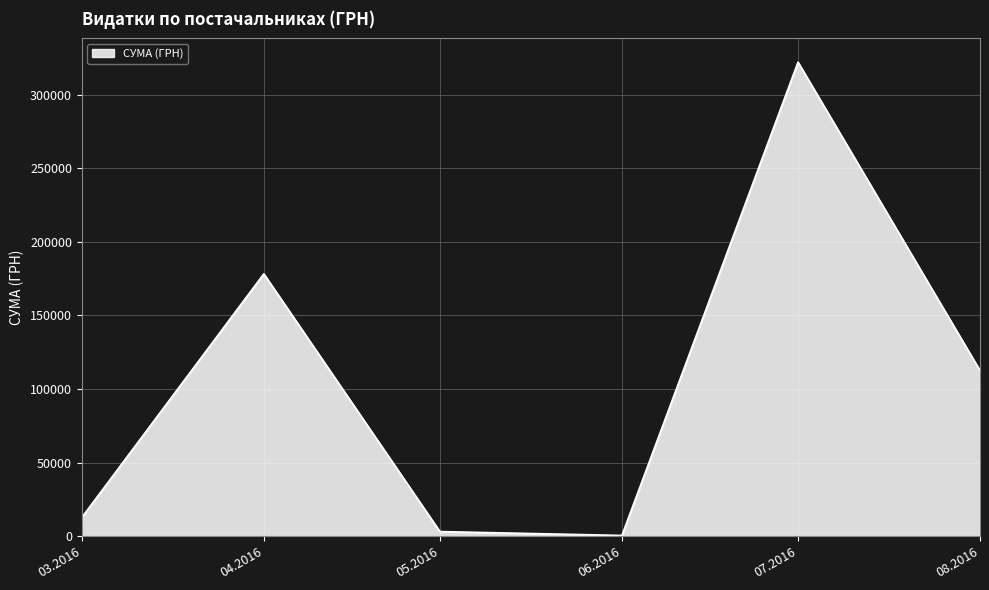

Where is the first local maximum?

04.2016